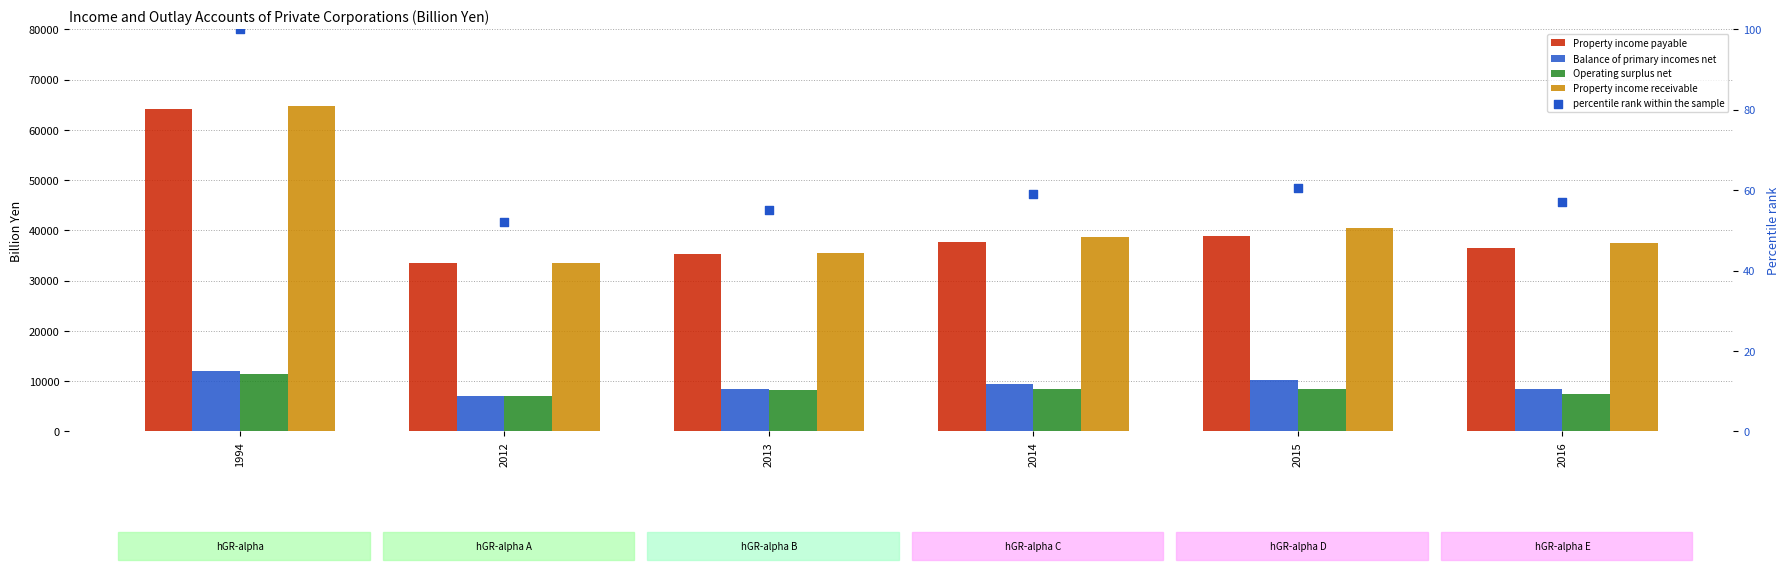

What is the total value across all series at 2014?

94347.9